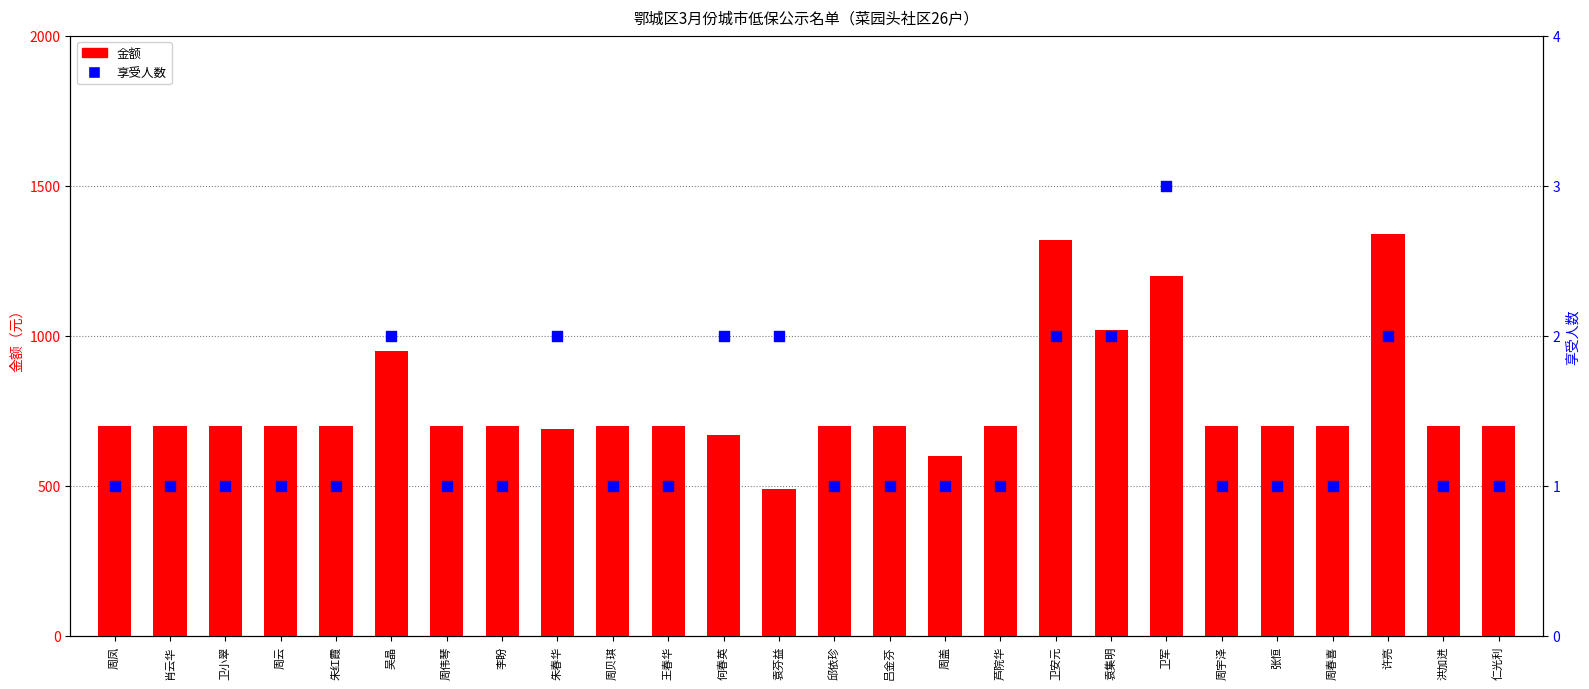

What are all the series names shown in the legend?

金额, 享受人数